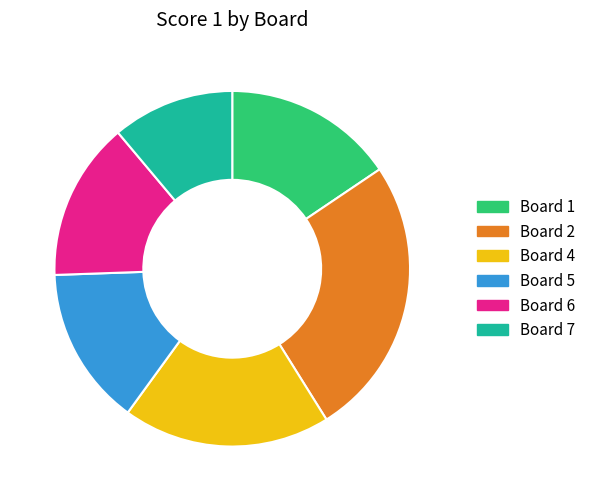

Is the sum of Board 7 and Board 2 greater than half?

No